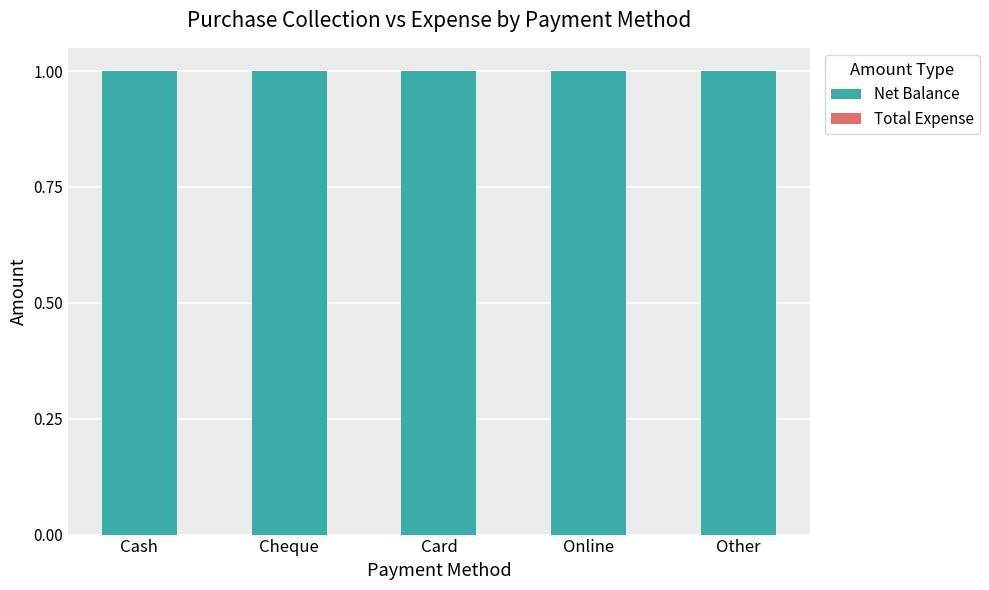

At how many categories does at least one series exceed 0?

5